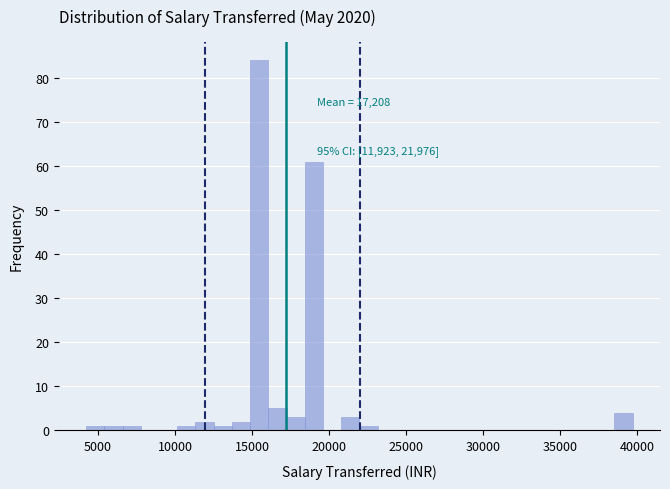

Read against the x-axis, roughly where is the centre of the tallest bar?

15500